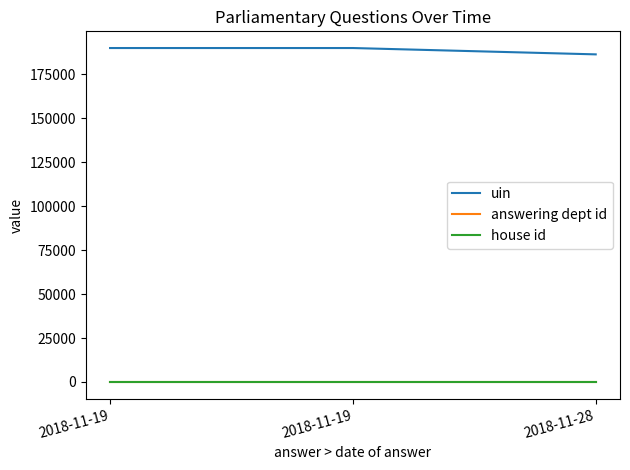

List the labels in order of answering dept id value, smallest first.

2018-11-19, 2018-11-19, 2018-11-28